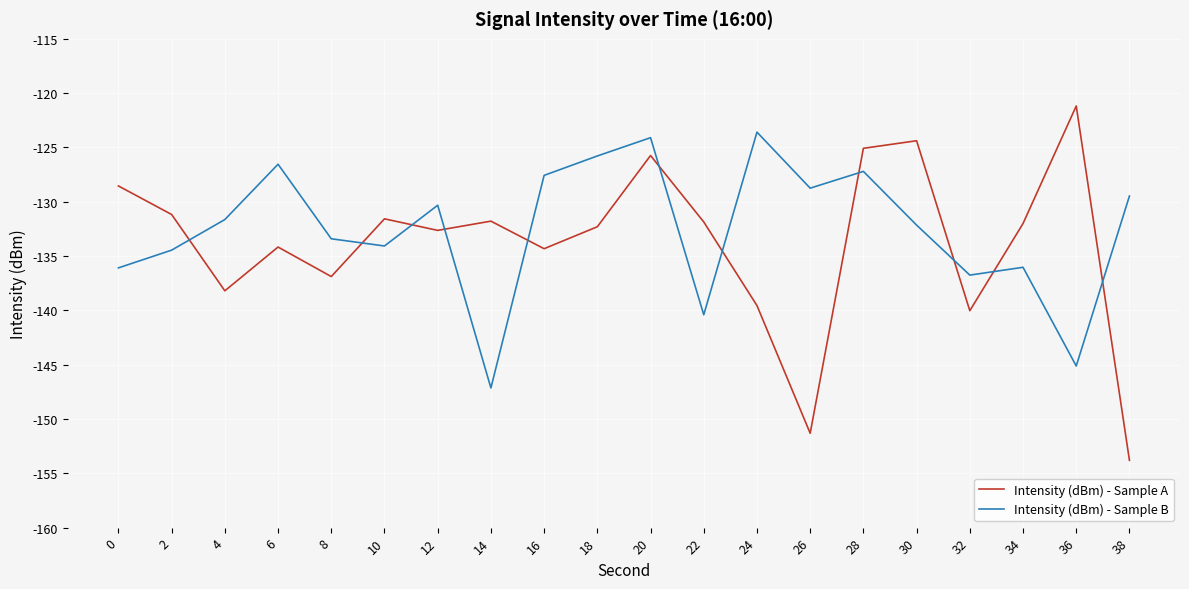

In Intensity (dBm) - Sample A, how many points are lower than both neighbors (excluding endpoints)?

6